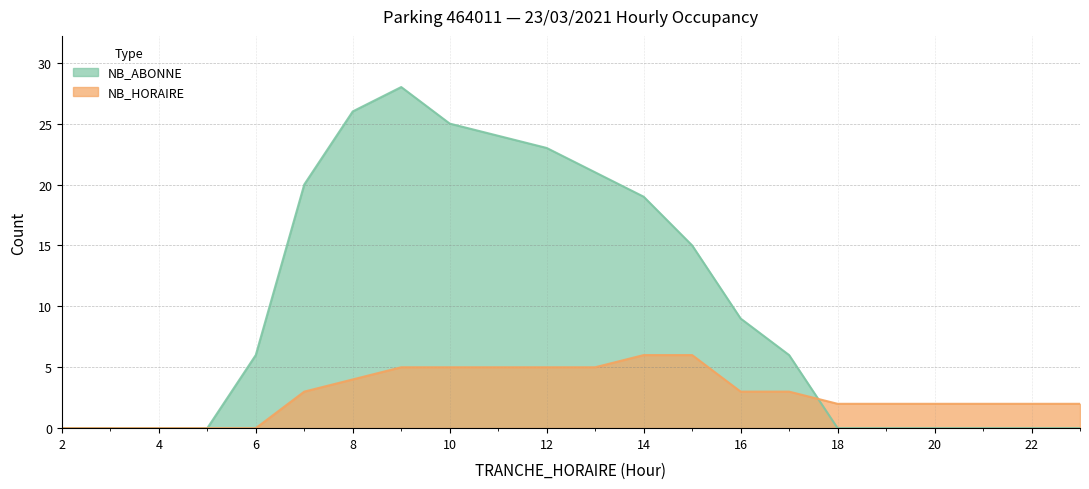

Where do NB_ABONNE and NB_HORAIRE first cross each other?

17 and 18